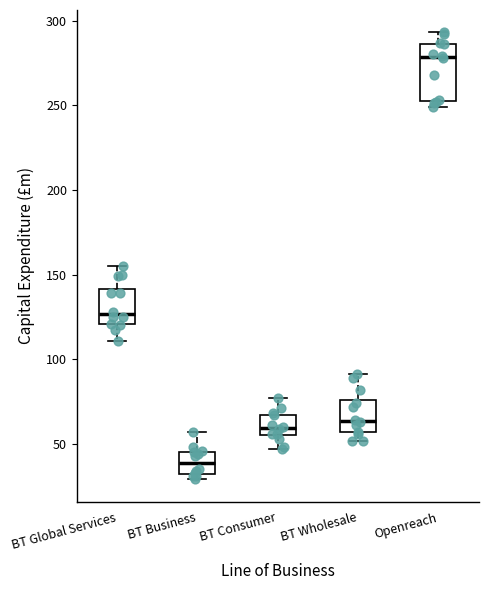

Reading left to right, read every box against the y-axis: the position of its median line, the range the box covers, and the ends of its whiskers. The values are not printed on the chart, so give them approximately, as read against the axis.

BT Global Services: median 125, box 120 to 140, whiskers 110 to 155
BT Business: median 40, box 35 to 45, whiskers 30 to 55
BT Consumer: median 60, box 55 to 65, whiskers 45 to 75
BT Wholesale: median 65, box 55 to 75, whiskers 50 to 90
Openreach: median 280, box 255 to 285, whiskers 250 to 295